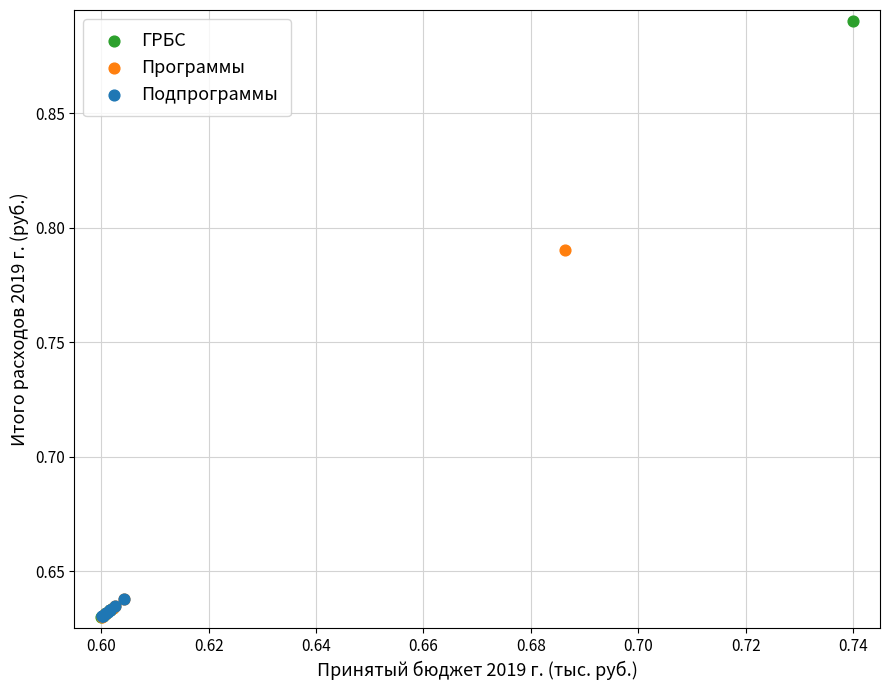

Which series reaches the maximum Y coordinate?

ГРБС